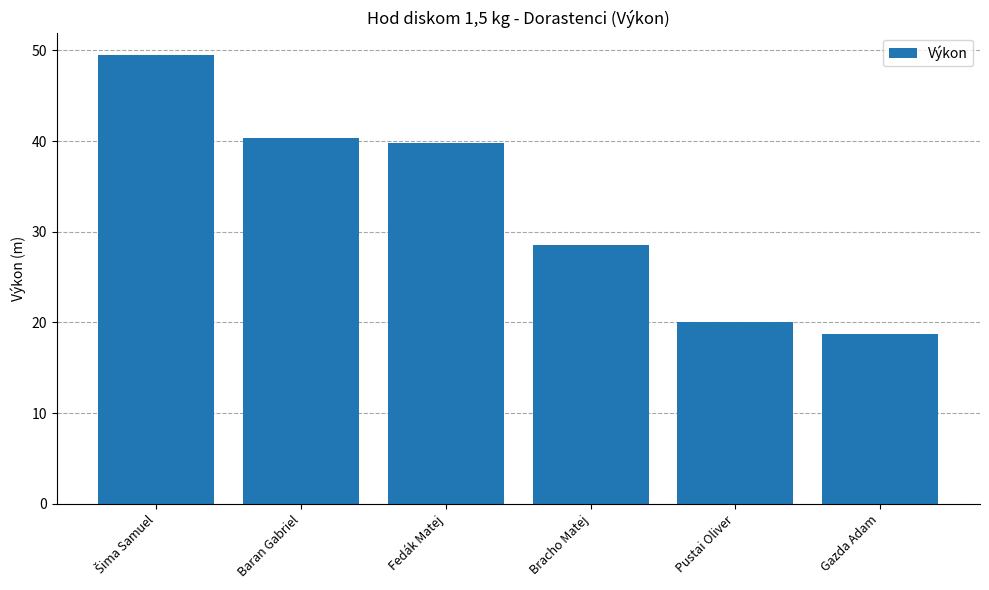

How many data points are less than 39?

3